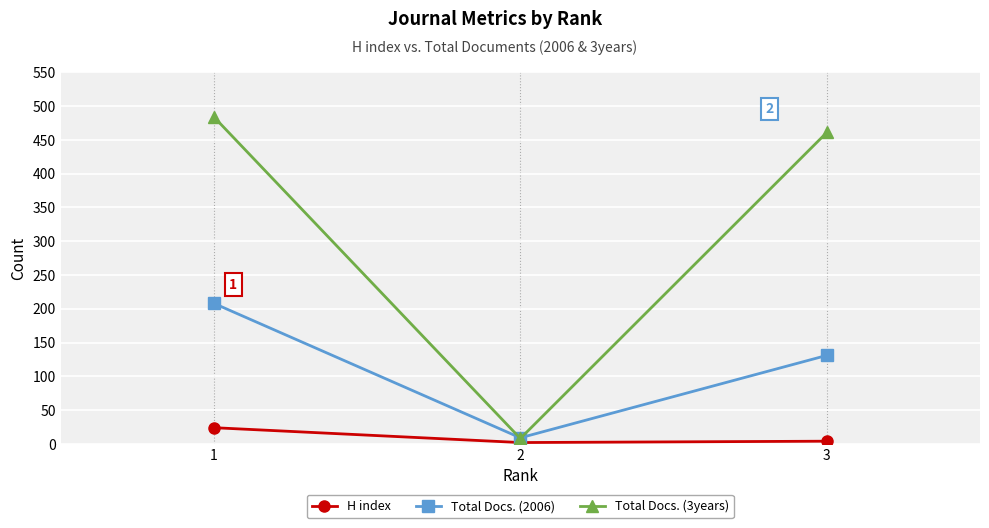

Between 2 and 3, which series saw the biggest shift?

Total Docs. (3years)